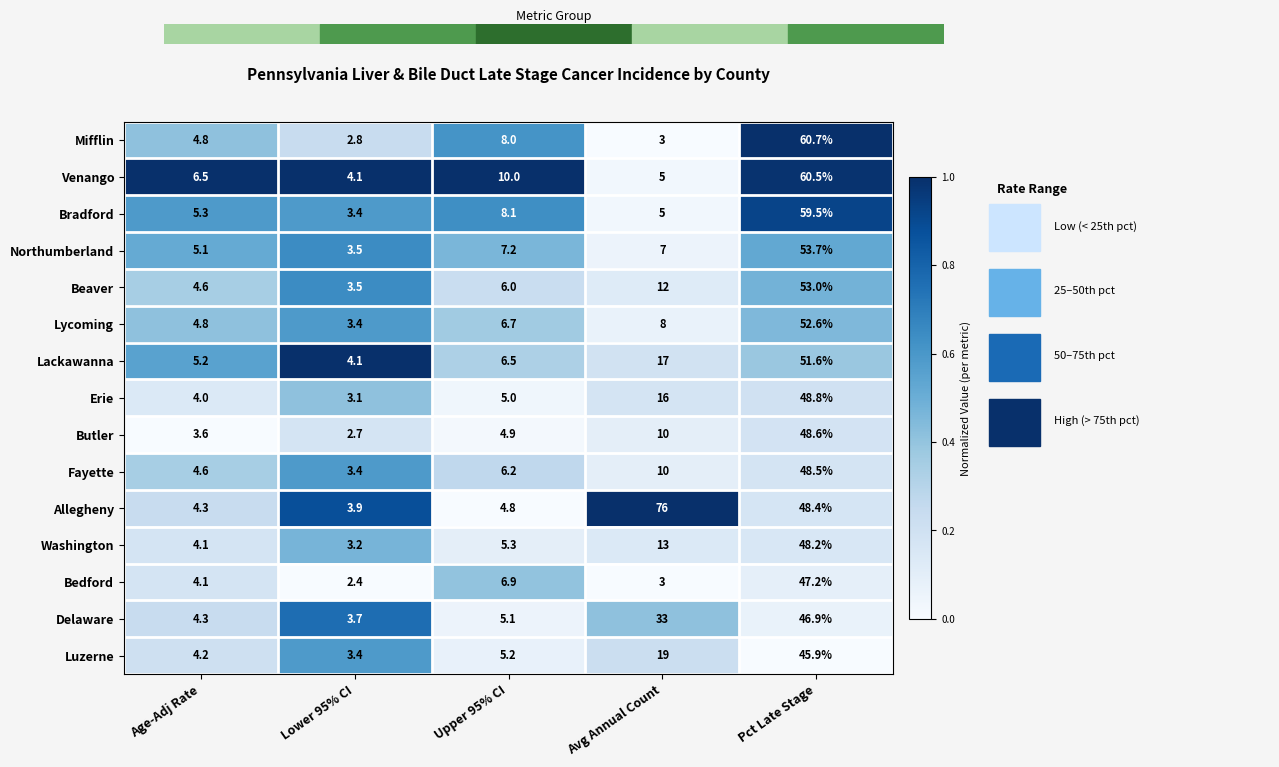

At which label does Mifflin first exceed 4?

Age-Adj Rate